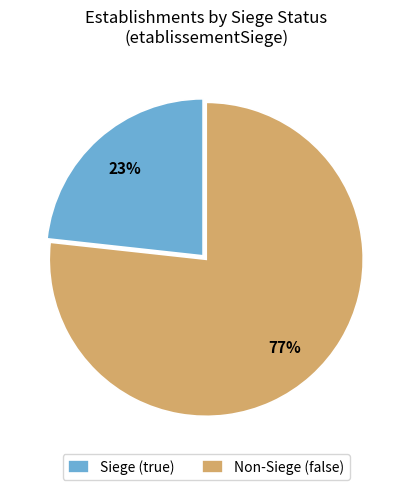

Is it true that Siege (true) is 23% of the pie?

True